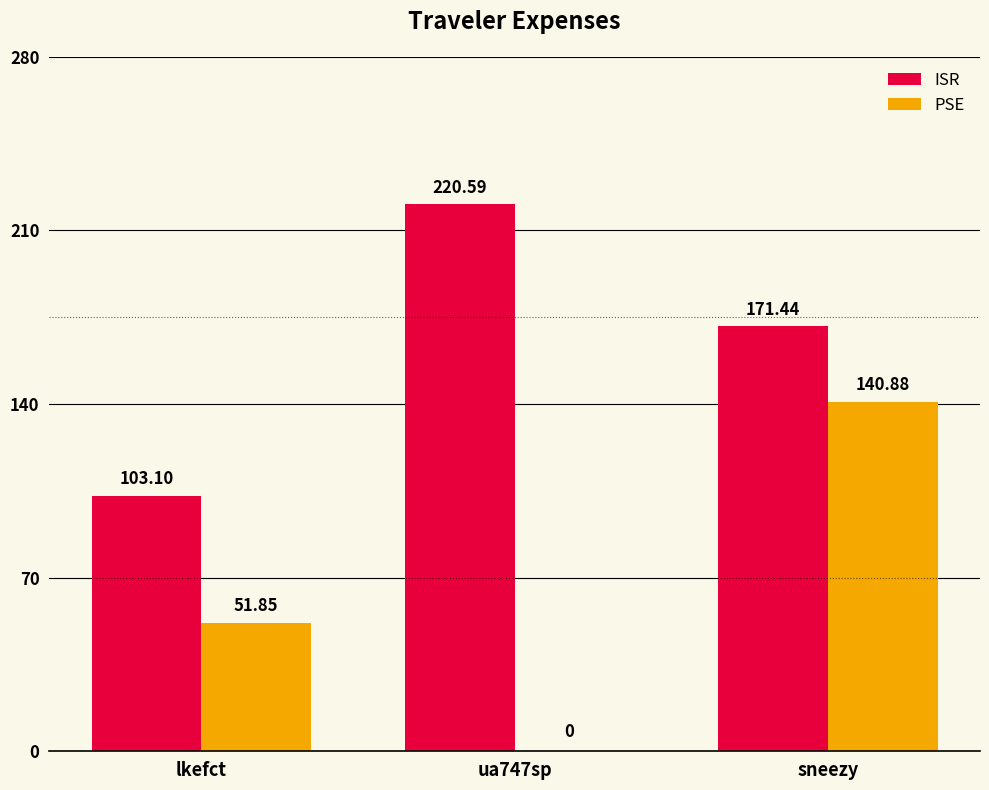

Between ua747sp and sneezy, which series saw the biggest shift?

PSE